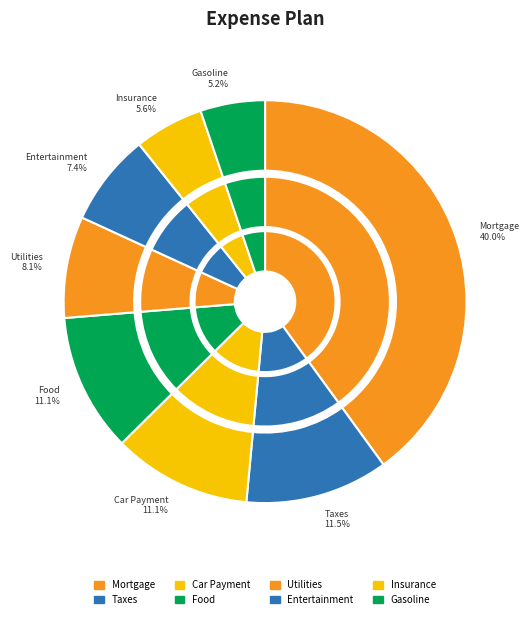

Does Food account for over 50% of the chart?

No